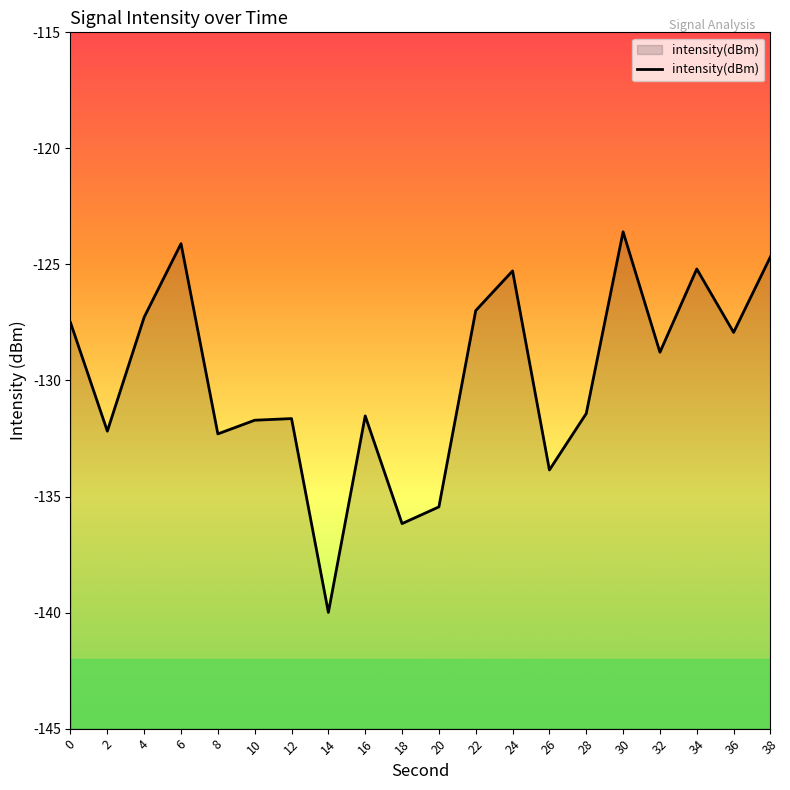

Reading left to right, extract all data points from this chart.

-127.5	-132.2	-127.3	-124.1	-132.3	-131.7	-131.6	-140.0	-131.5	-136.2	-135.4	-127.0	-125.3	-133.9	-131.4	-123.6	-128.8	-125.2	-127.9	-124.7